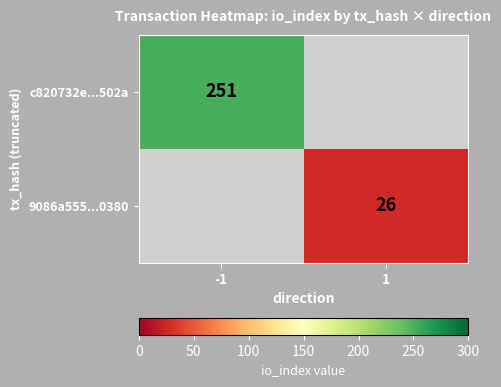

Is it true that 9086a555...0380 equals 26 at 1?

True